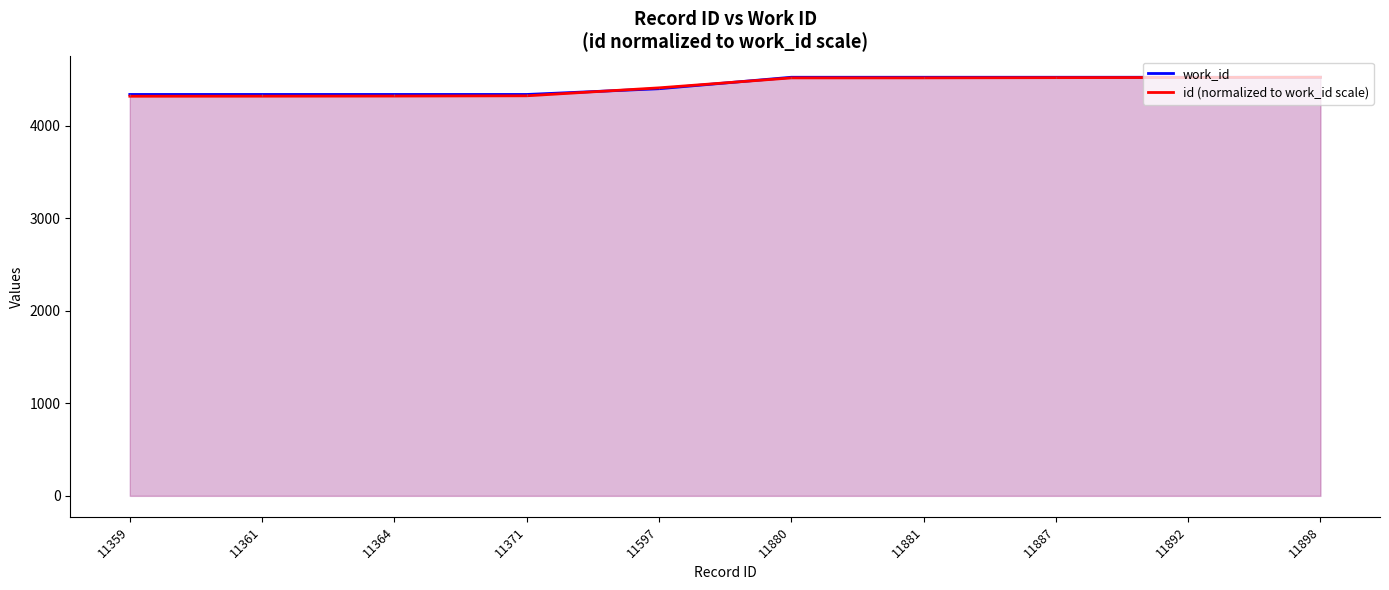

What is the greatest value displayed?

4525.0